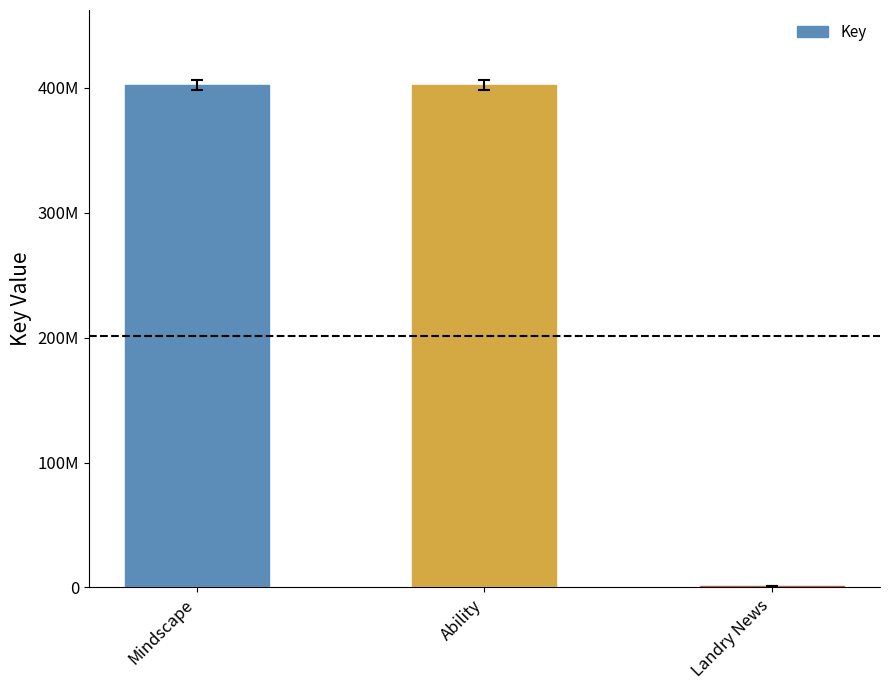

The chart shows a value of 401990244 at Mindscape. True or false?

True